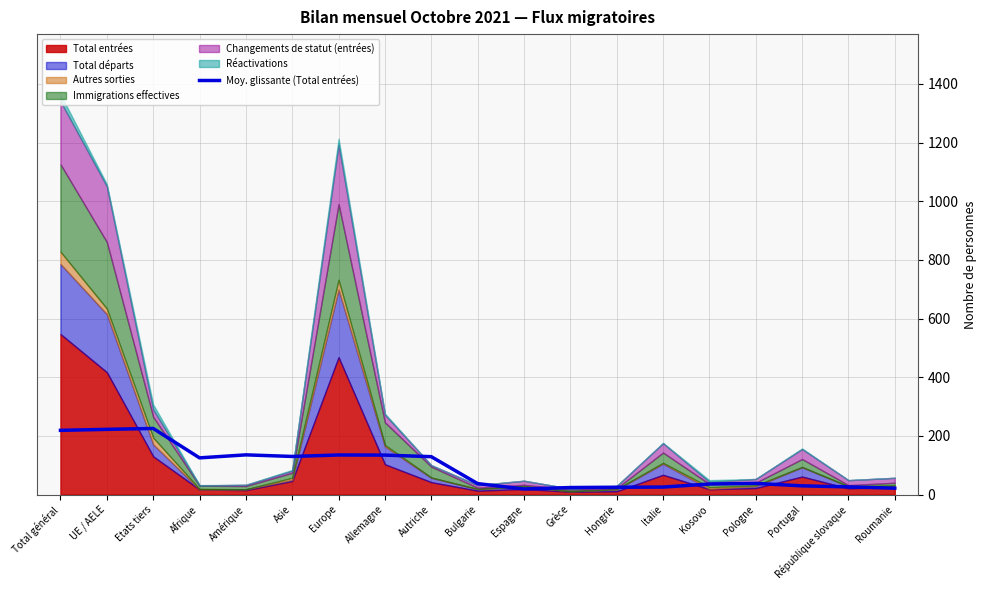

Does the chart have visible grid lines?

Yes